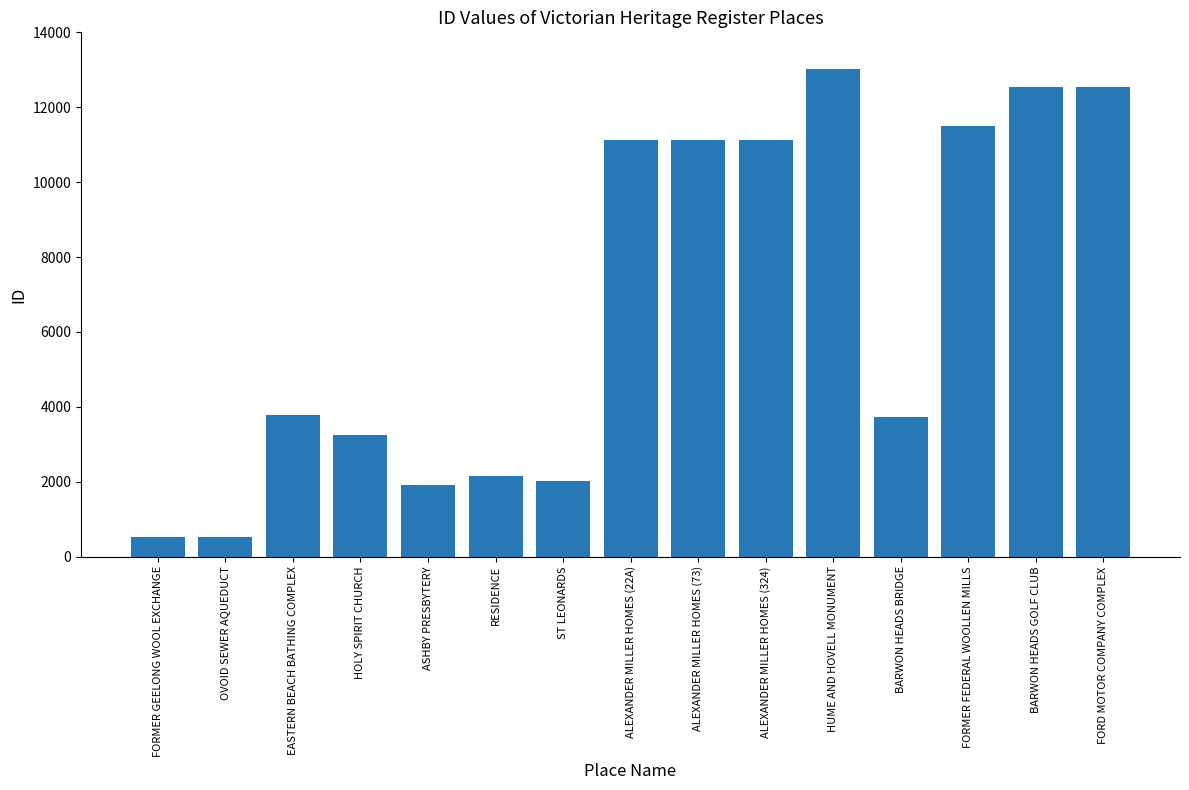

What is the label of the 3rd bar from the right?

FORMER FEDERAL WOOLLEN MILLS